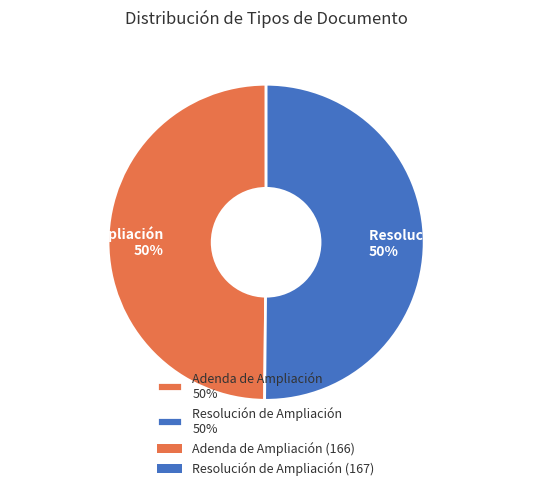

What is the ratio of the value at Adenda de Ampliación 50% to the value at Resolución de Ampliación 50%?

1.0